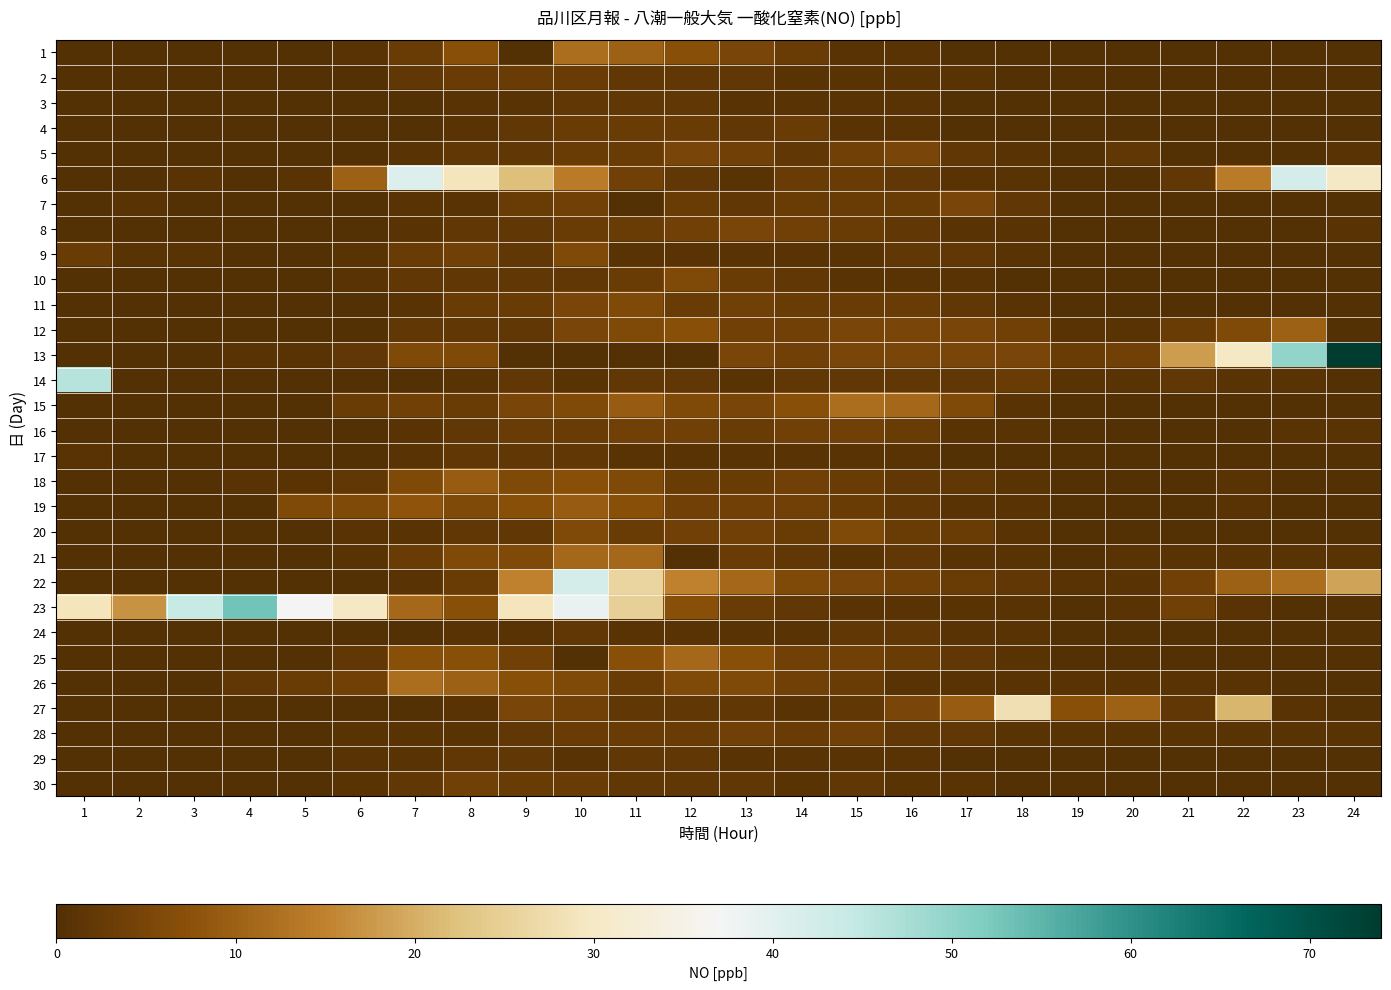

At how many categories does at least one series exceed 39?

7